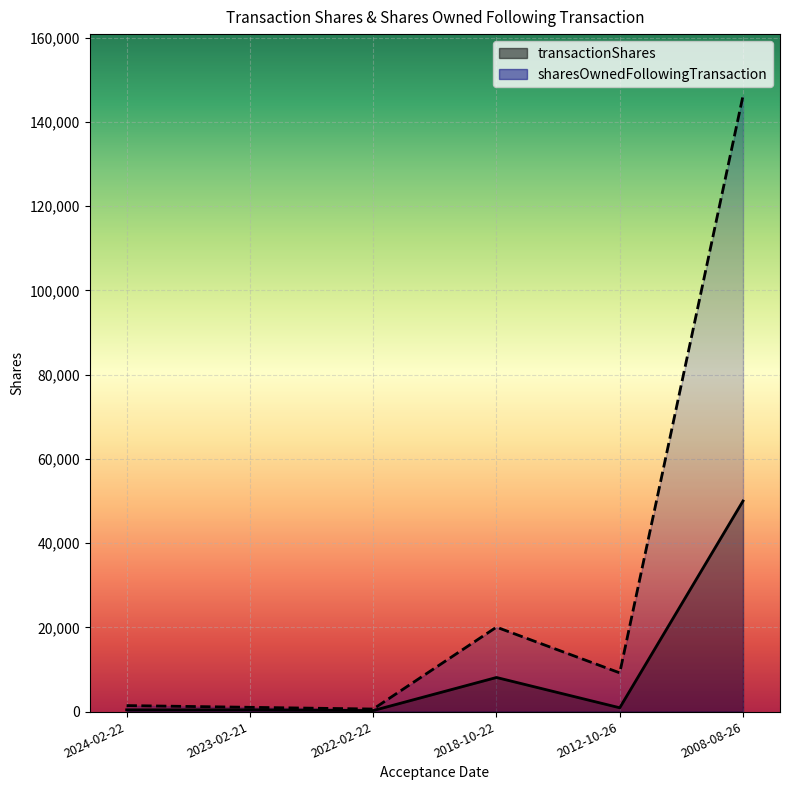

Is it true that transactionShares equals 903 at 2012-10-26?

True